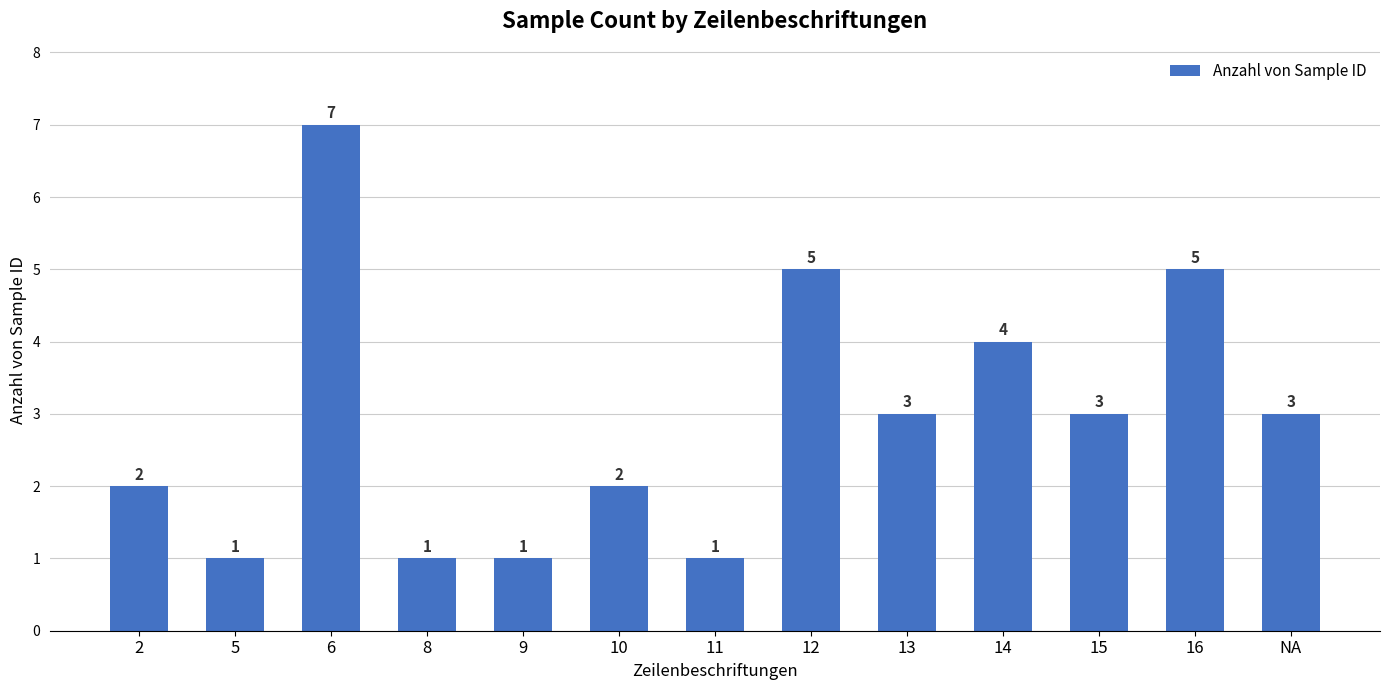

Approximately how many times larger is the value at 16 compared to NA?

1.7